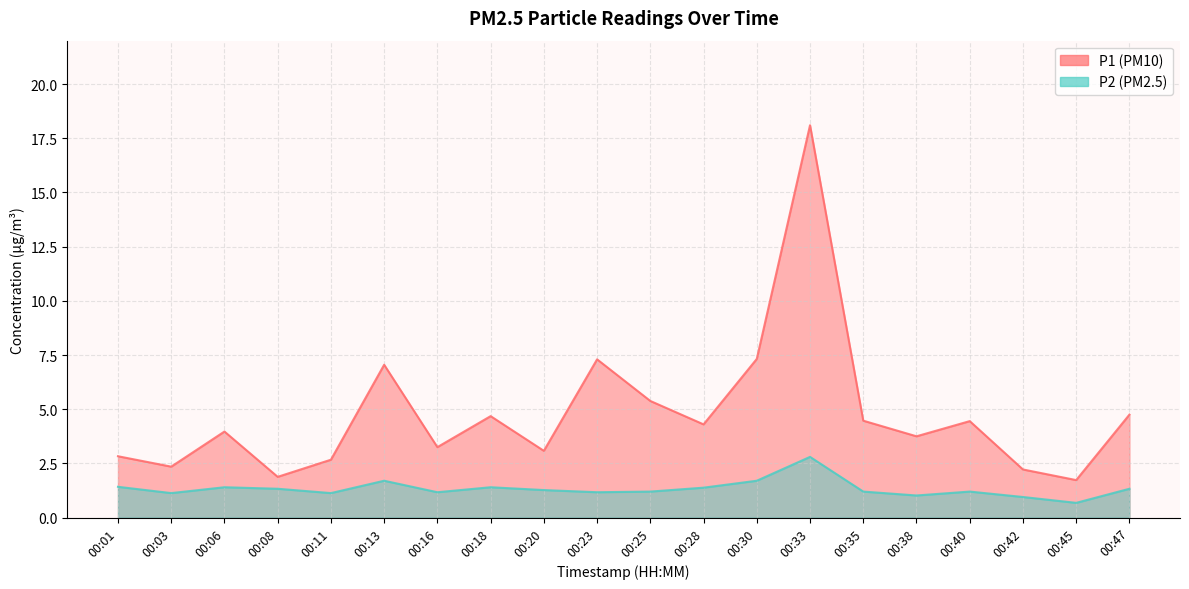

At how many categories does at least one series exceed 6?

4